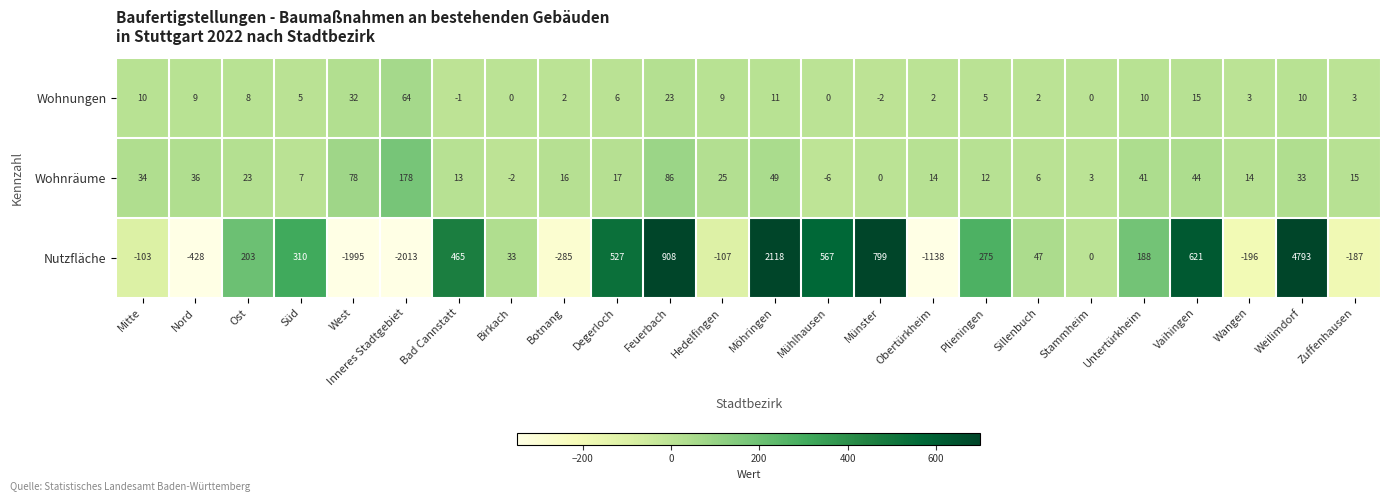

What is the total value across all series at Inneres Stadtgebiet?

-1771